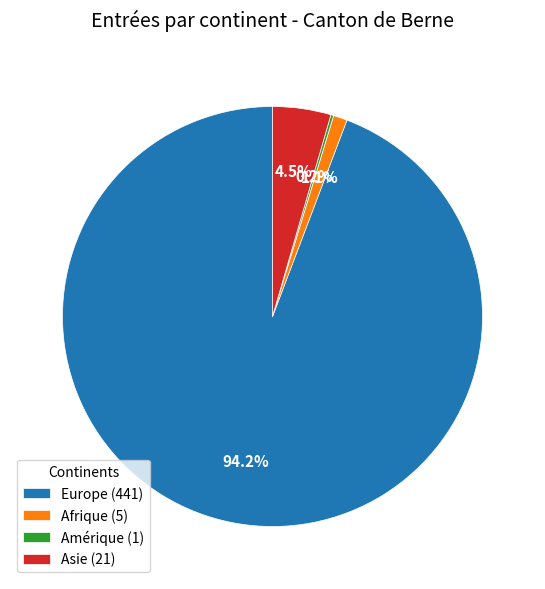

What portion of the pie excludes Europe (441)?

5.8%